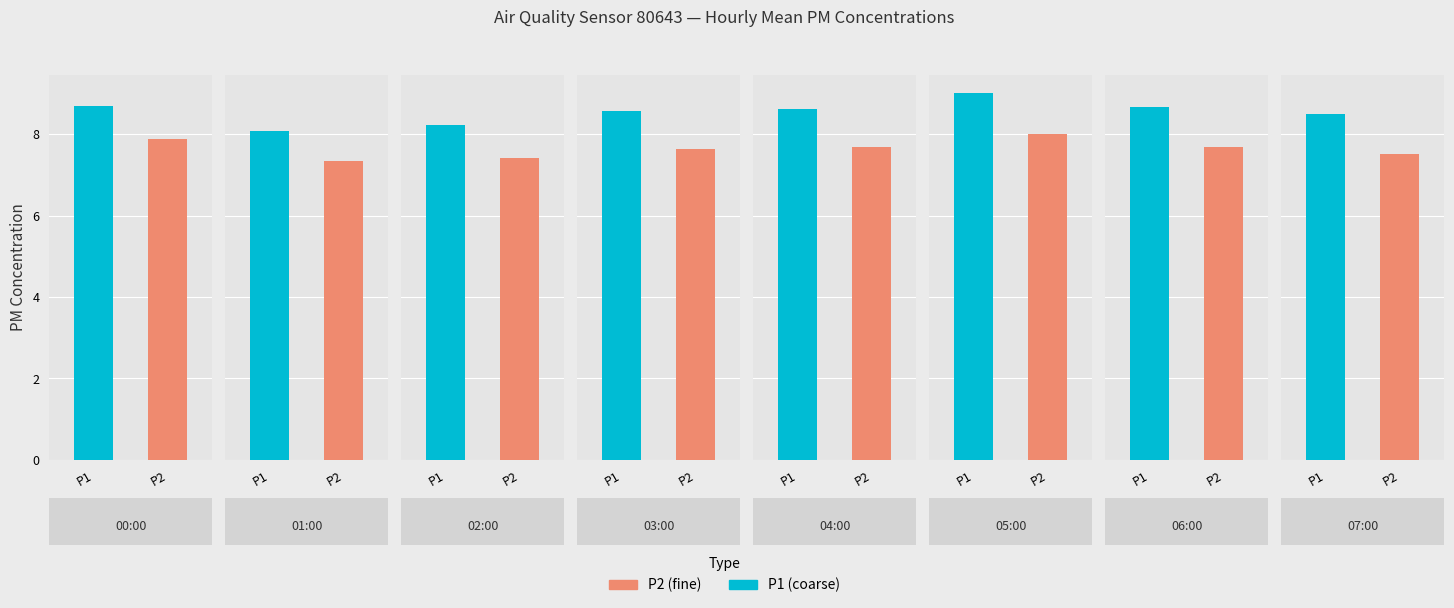

Which series has the largest range (max minus min)?

P1